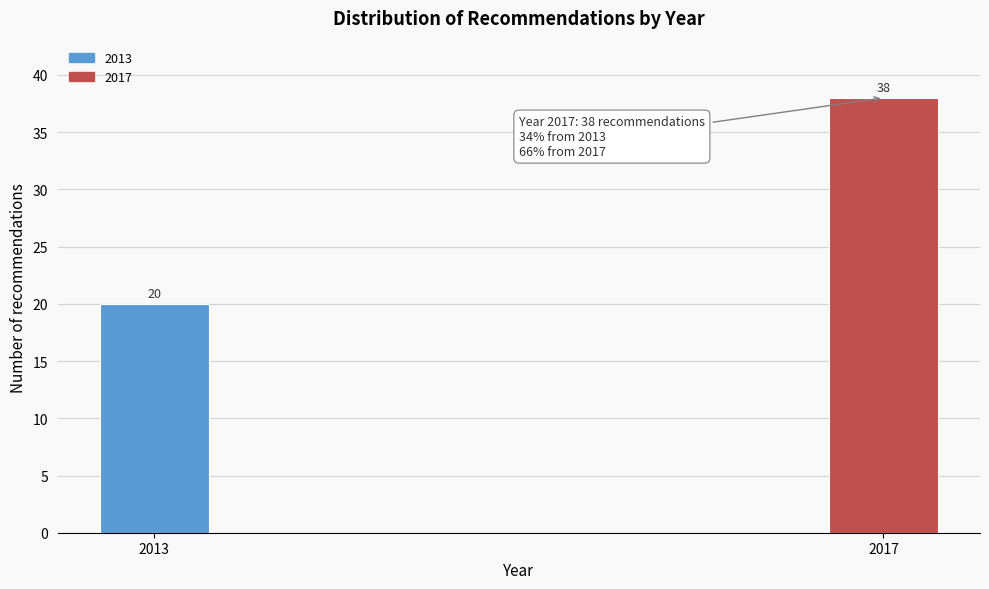

Reading right to left, extract all data points from this chart.

38	20